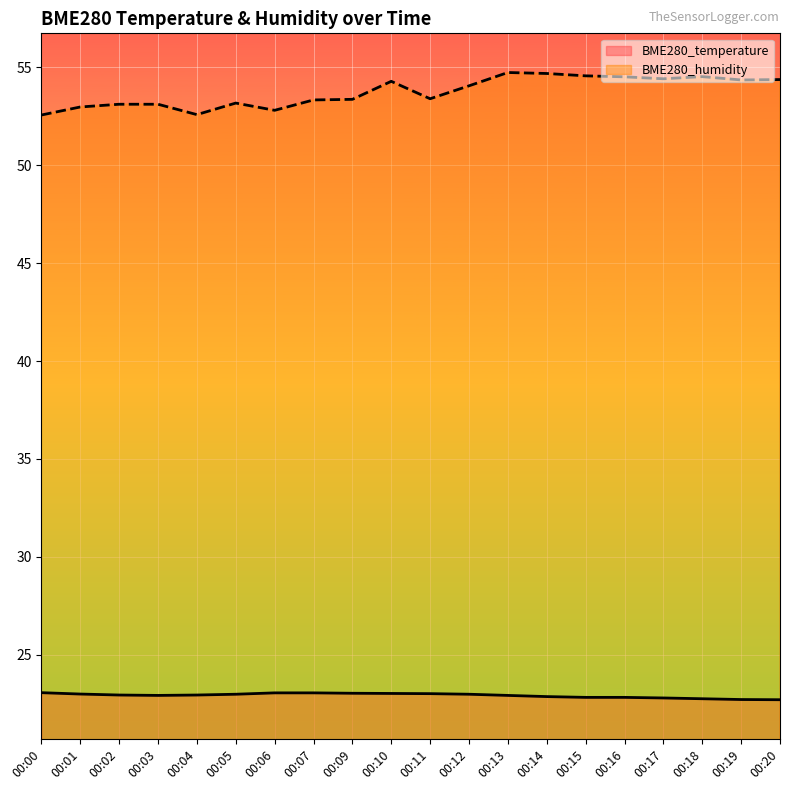

Does the chart display data point markers on the line(s)?

No